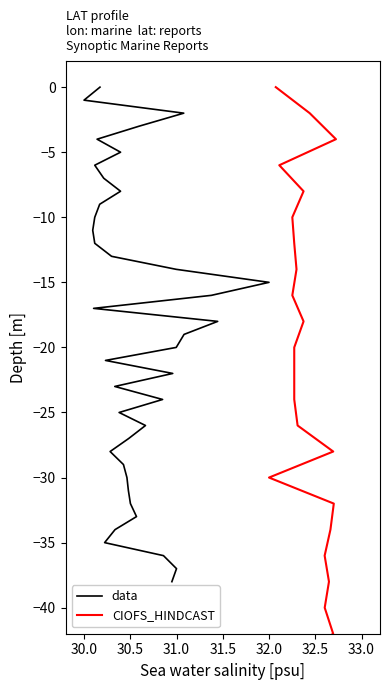

What is the sum of all CIOFS_HINDCAST values?

-1482